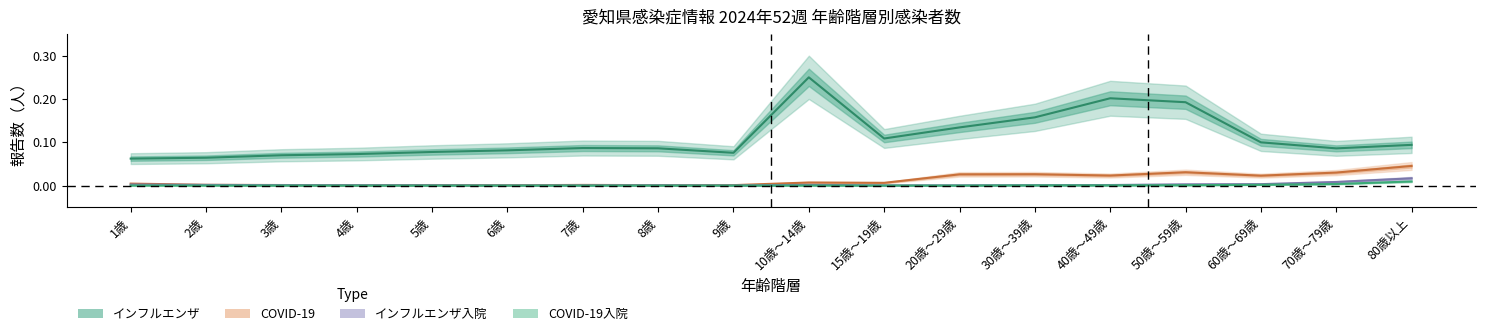

Which has a higher value, 20歳～29歳 or 4歳?

20歳～29歳